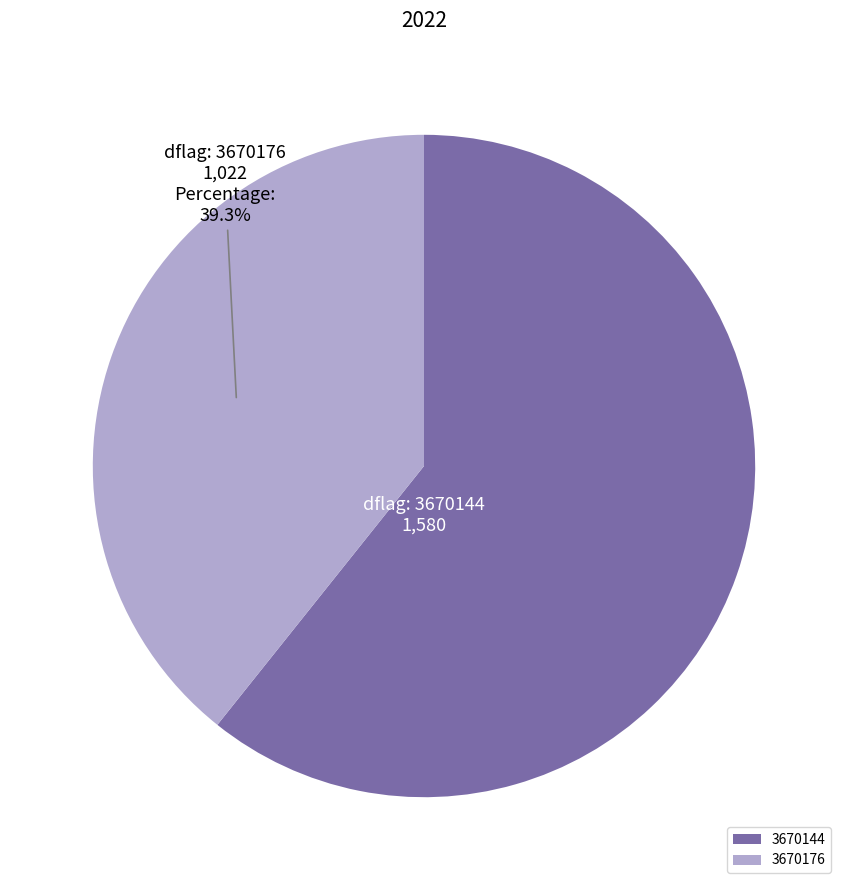

What is the largest slice in the pie chart?

3670144